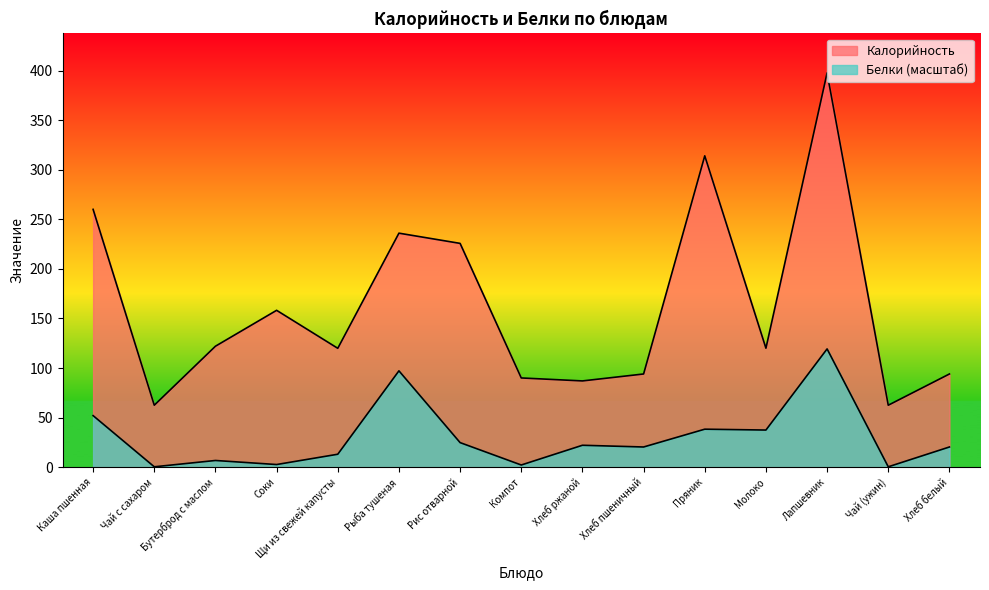

True or false: Калорийность and Белки cross at least once.

False